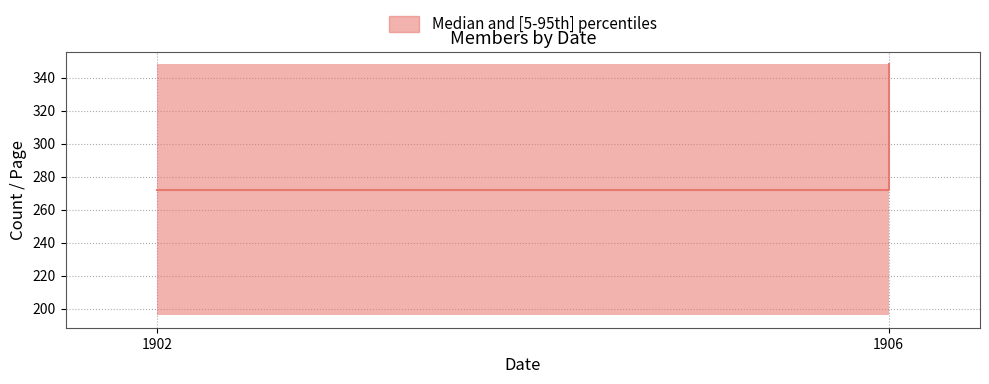

Is it true that the value at 1902 is 272?

True